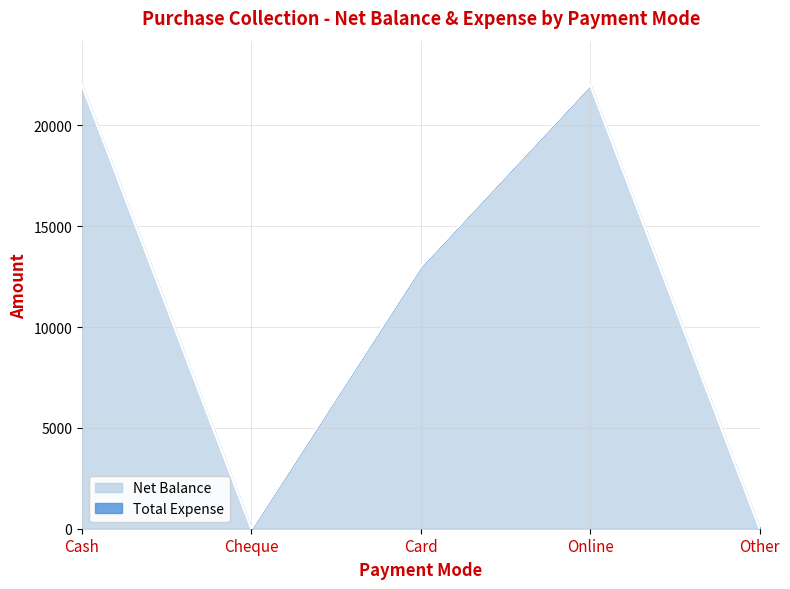

How many data points are above 13000?

2